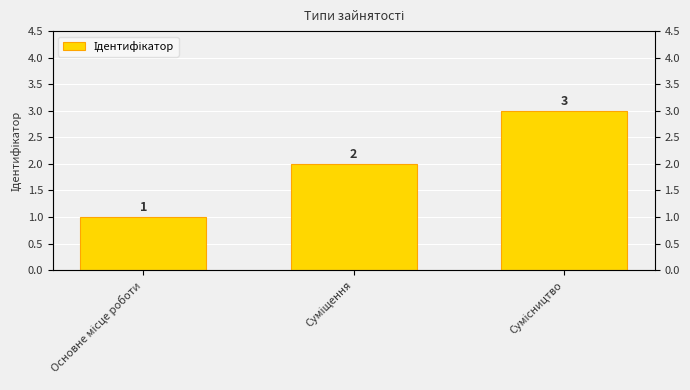

Where does the data first go above 2?

Сумісництво